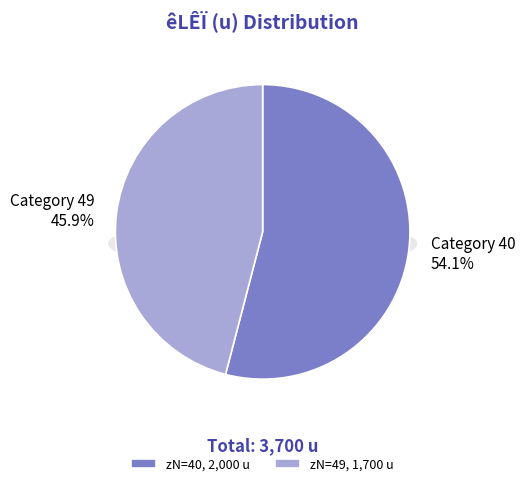

To the nearest percent, what portion does 40 represent?

54%